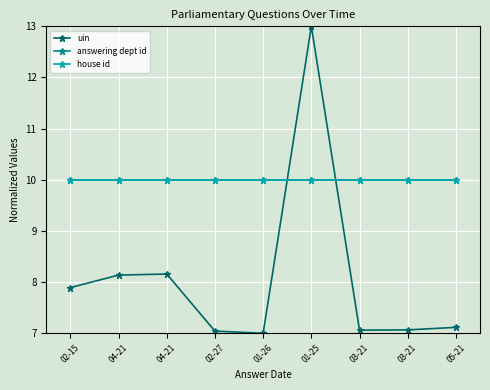

Is the value of house id at 01-25 greater than the value of uin at 01-26?

Yes